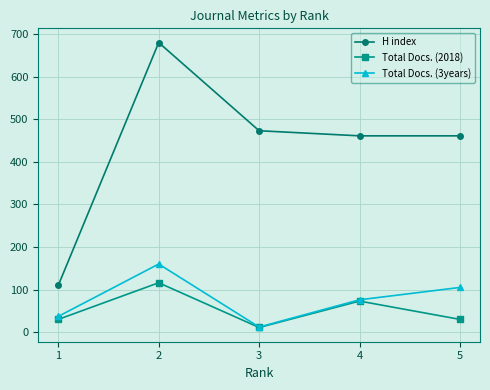

What is the difference between the Total Docs. (3years) values at 2 and 3?

148